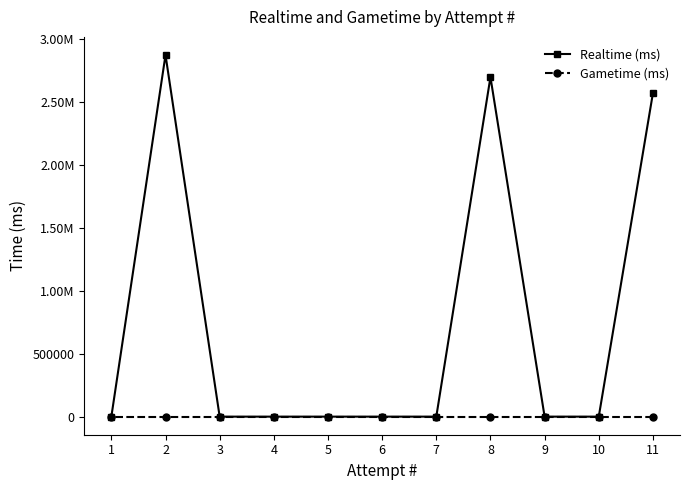

Which label corresponds to the smallest value in the chart?

10